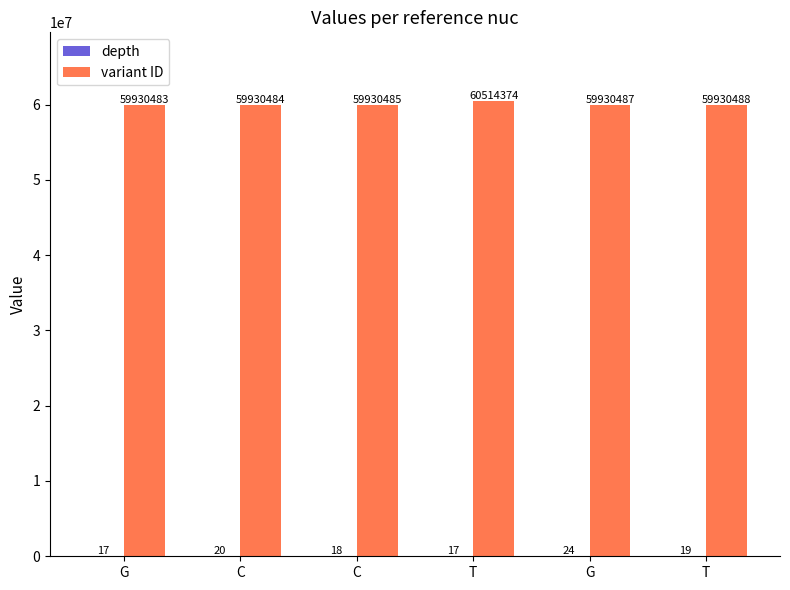

What is the average value of the depth series?

19